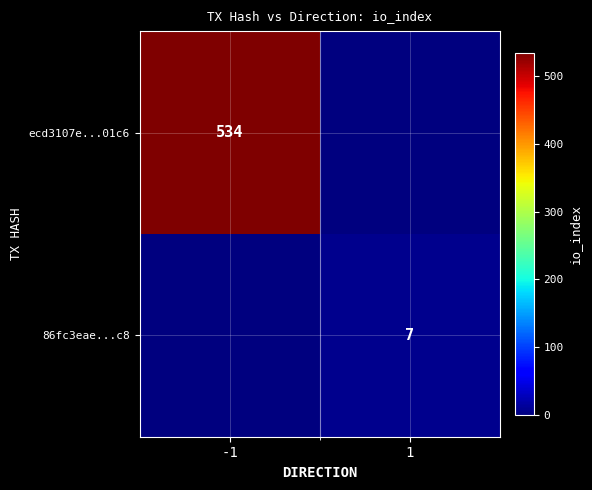

The 86fc3eae...c8 series shows 7 at 1. True or false?

True